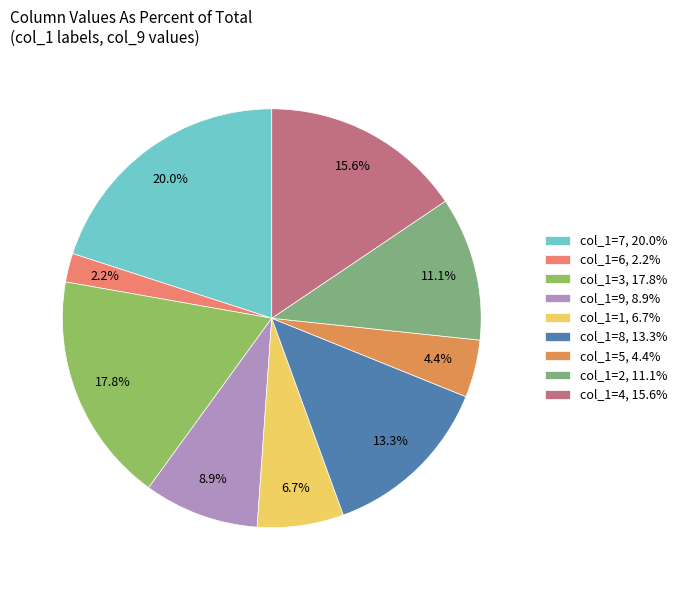

Which slice is the largest?

col_1=7, 20.0%